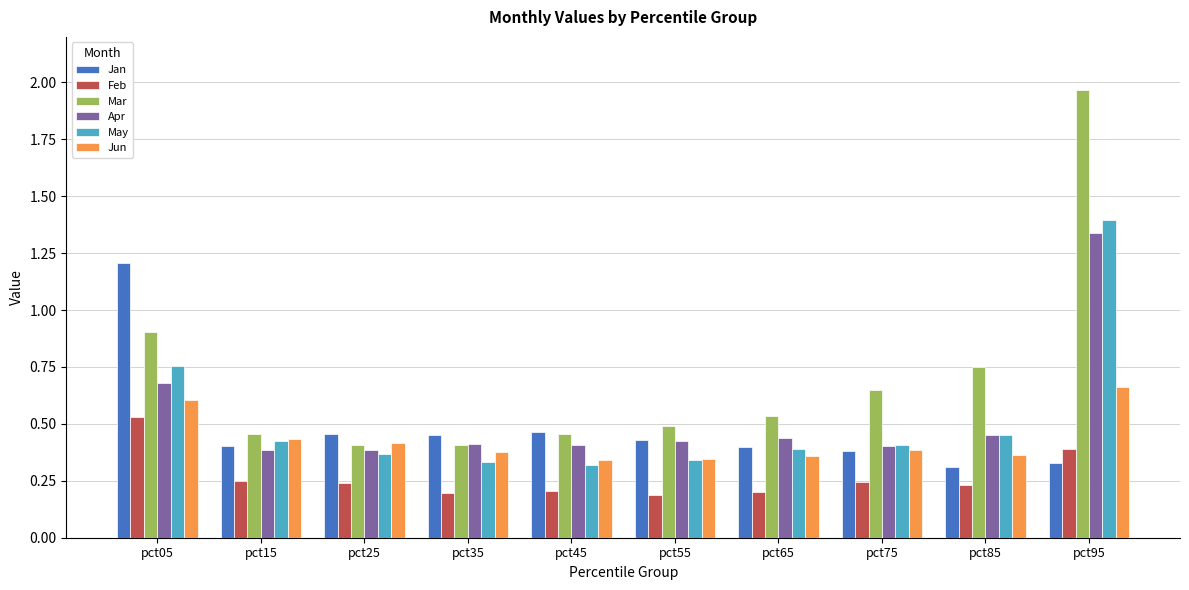

How many data points does each series have?

10